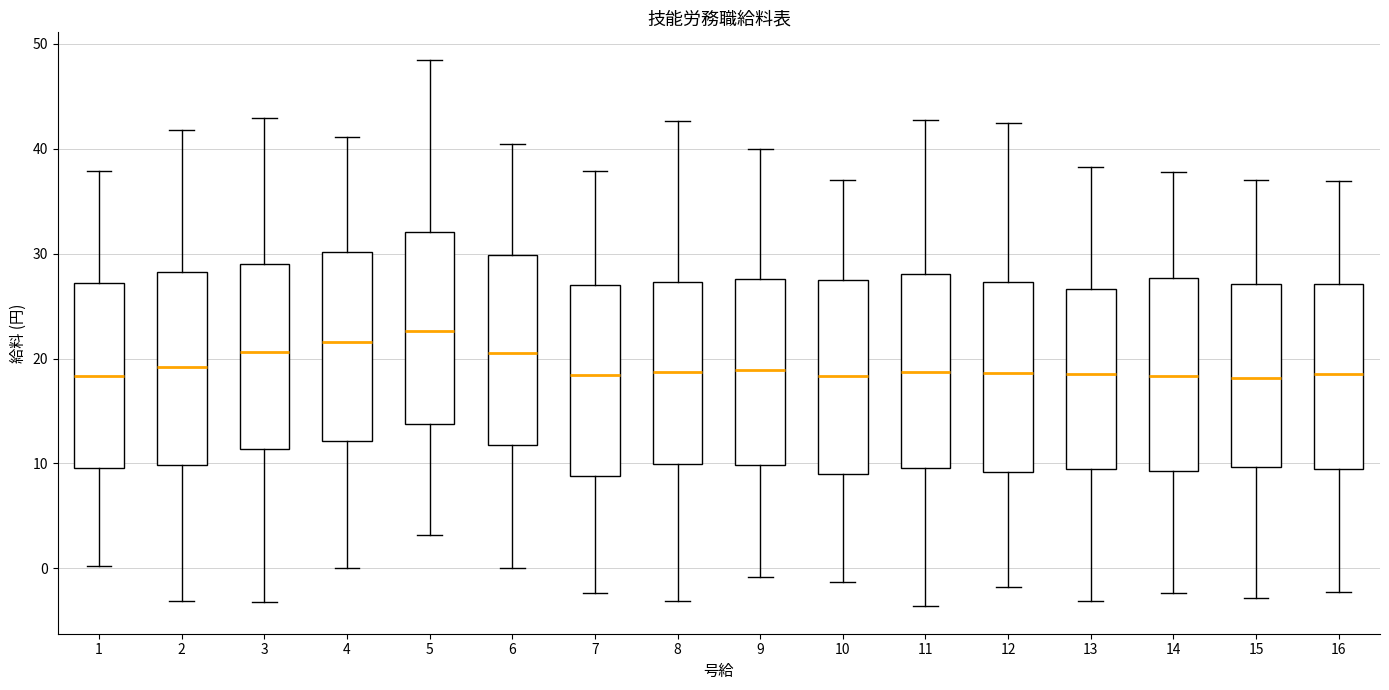

Reading left to right, transcribe this box plot: for each box, give where its median line is, the range the box spans, and where its two whiskers end, as read against the y-axis. The values are not printed on the chart, so give them approximately, as read against the axis.

1: median 18, box 10 to 27, whiskers 0 to 38
2: median 19, box 10 to 28, whiskers -3 to 42
3: median 21, box 11 to 29, whiskers -3 to 43
4: median 22, box 12 to 30, whiskers 0 to 41
5: median 23, box 14 to 32, whiskers 3 to 48
6: median 21, box 12 to 30, whiskers 0 to 40
7: median 18, box 9 to 27, whiskers -2 to 38
8: median 19, box 10 to 27, whiskers -3 to 43
9: median 19, box 10 to 28, whiskers -1 to 40
10: median 18, box 9 to 27, whiskers -1 to 37
11: median 19, box 10 to 28, whiskers -4 to 43
12: median 19, box 9 to 27, whiskers -2 to 42
13: median 19, box 9 to 27, whiskers -3 to 38
14: median 18, box 9 to 28, whiskers -2 to 38
15: median 18, box 10 to 27, whiskers -3 to 37
16: median 19, box 9 to 27, whiskers -2 to 37